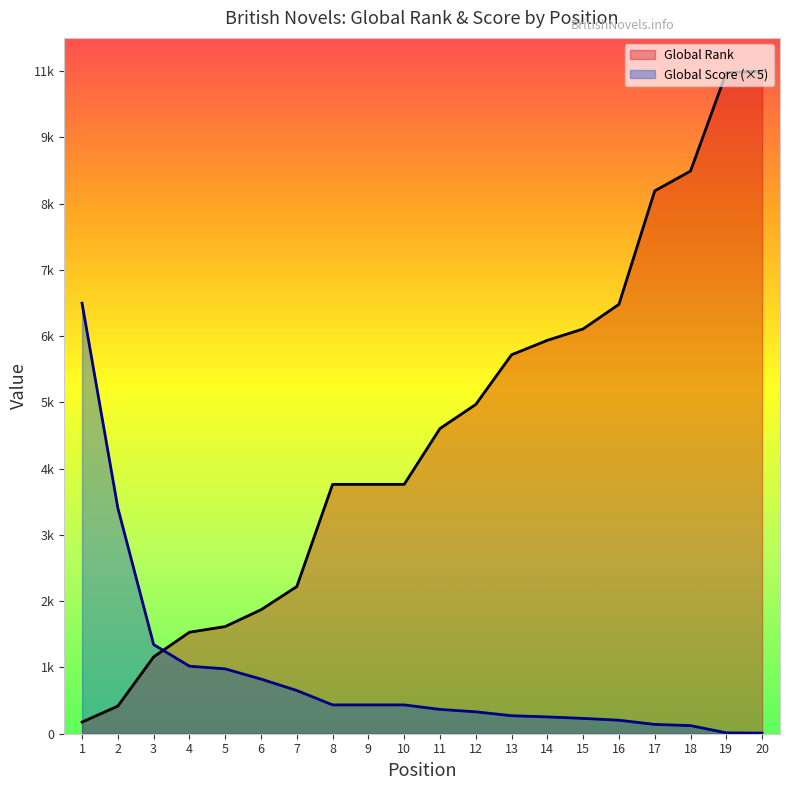

What is the sum of all Global Rank values?

100167